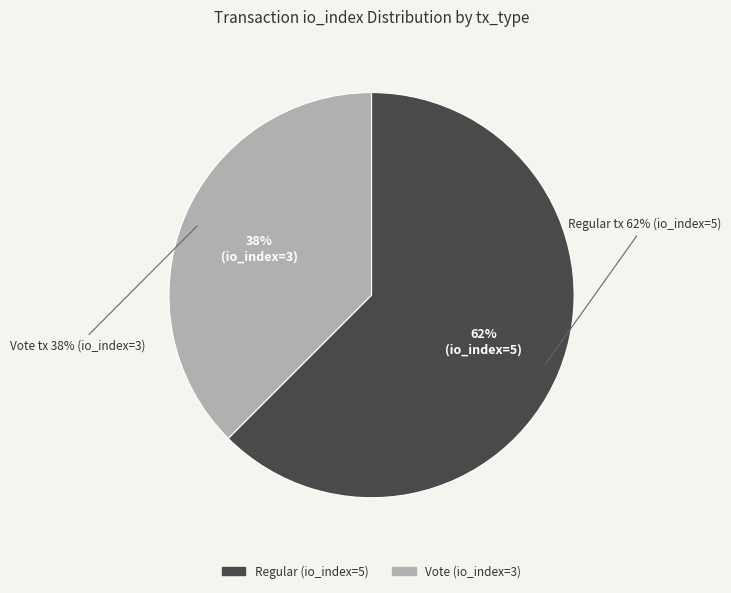

Rank the categories by value from highest to lowest.

Regular (io_index=5), Vote (io_index=3)